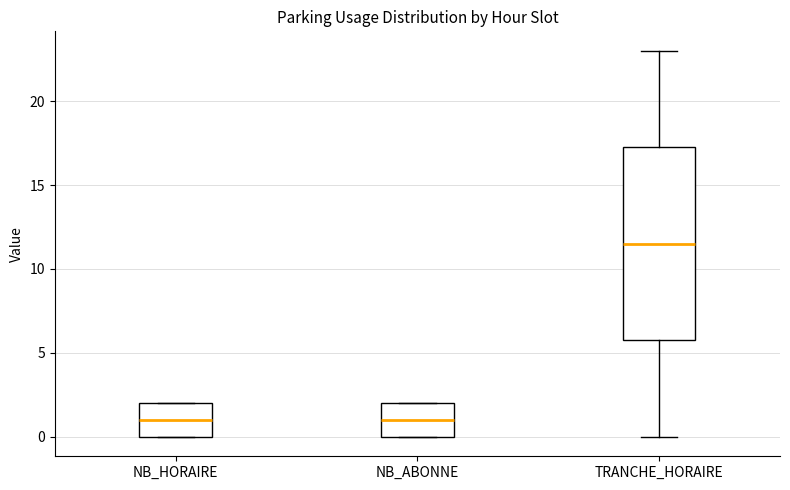

Reading left to right, transcribe this box plot: for each box, give where its median line is, the range the box spans, and where its two whiskers end, as read against the y-axis. The values are not printed on the chart, so give them approximately, as read against the axis.

NB_HORAIRE: median 1.0, box 0.0 to 2.0, whiskers 0.0 to 2.0
NB_ABONNE: median 1.0, box 0.0 to 2.0, whiskers 0.0 to 2.0
TRANCHE_HORAIRE: median 11.5, box 6.0 to 17.5, whiskers 0.0 to 23.0